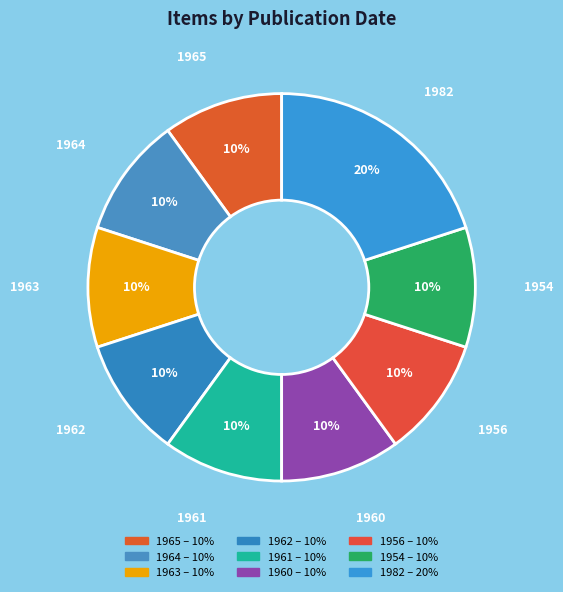

To the nearest percent, what percentage of the pie is 1982?

20%